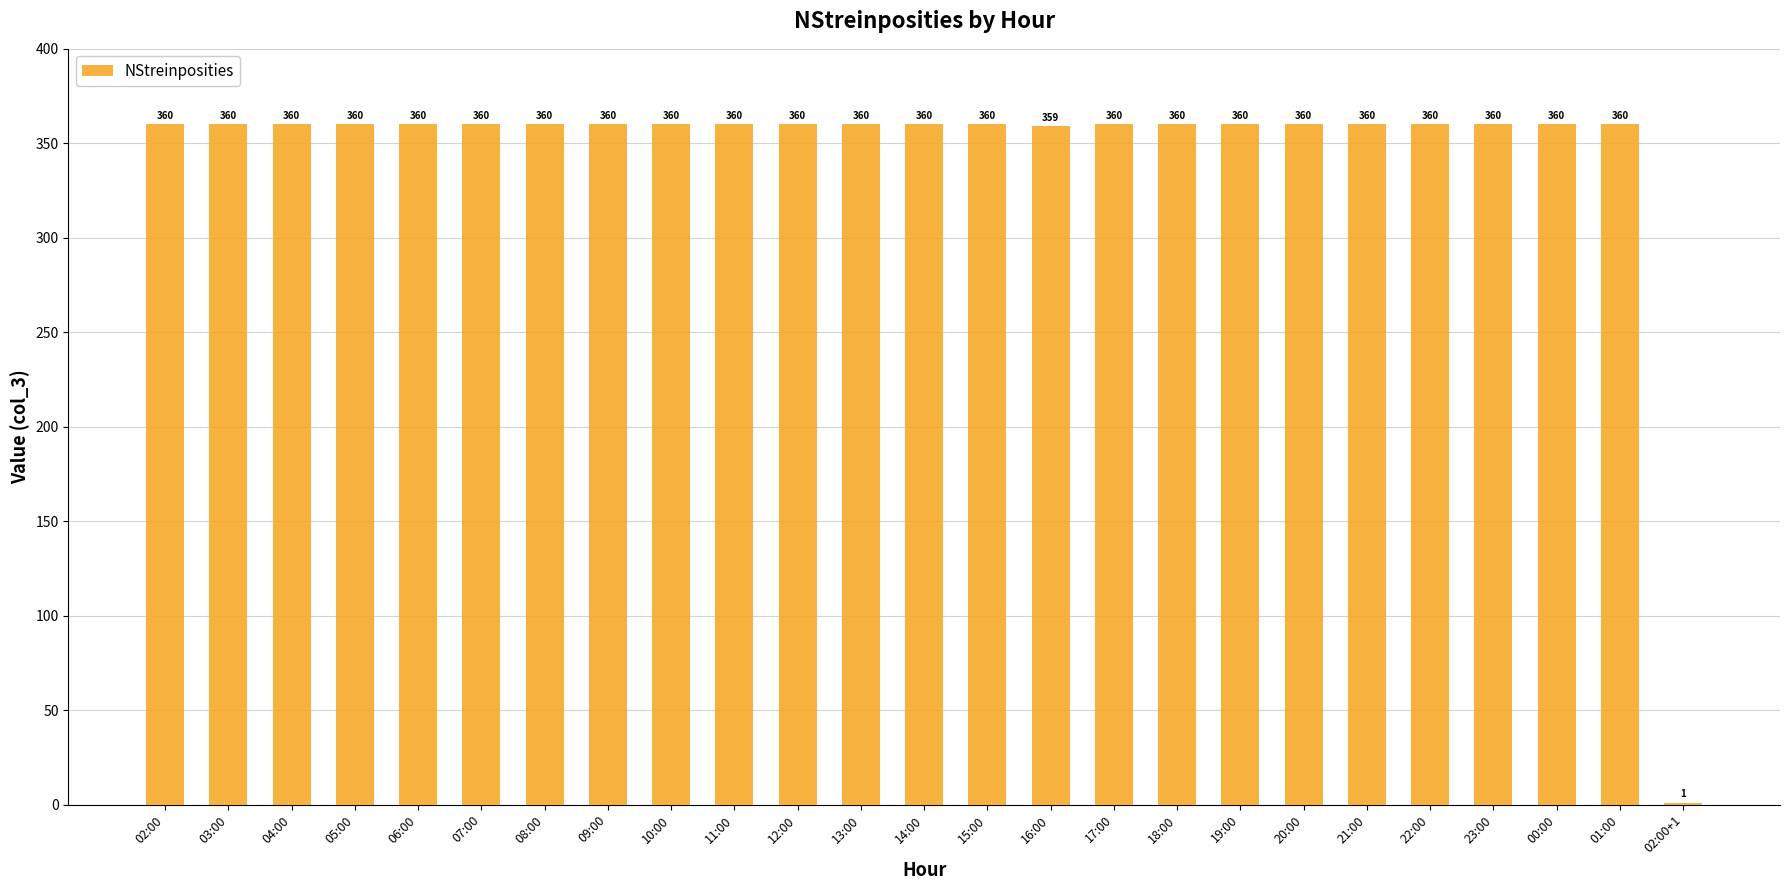

Count the number of data series in this chart.

1